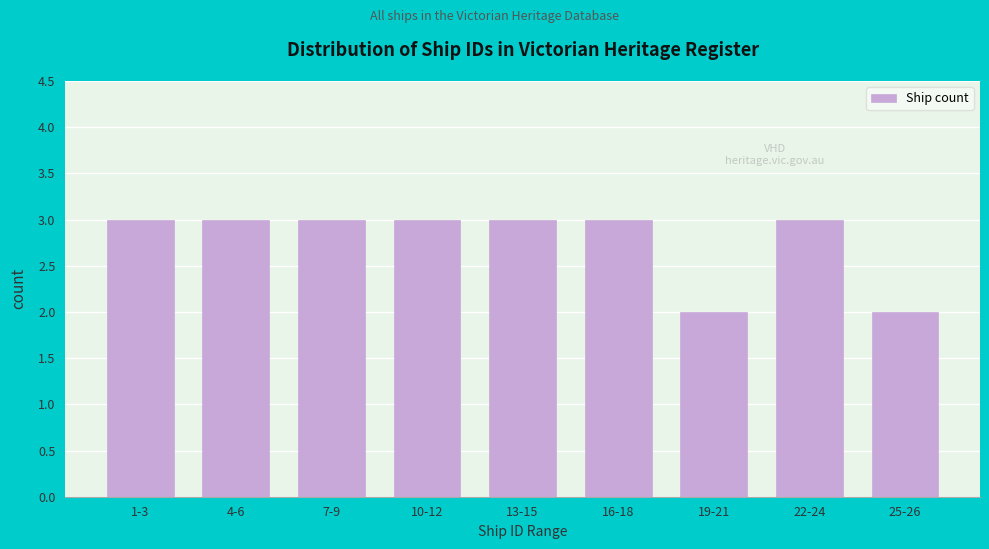

Reading left to right, extract all data points from this chart.

1-3=3	4-6=3	7-9=3	10-12=3	13-15=3	16-18=3	19-21=2	22-24=3	25-26=2